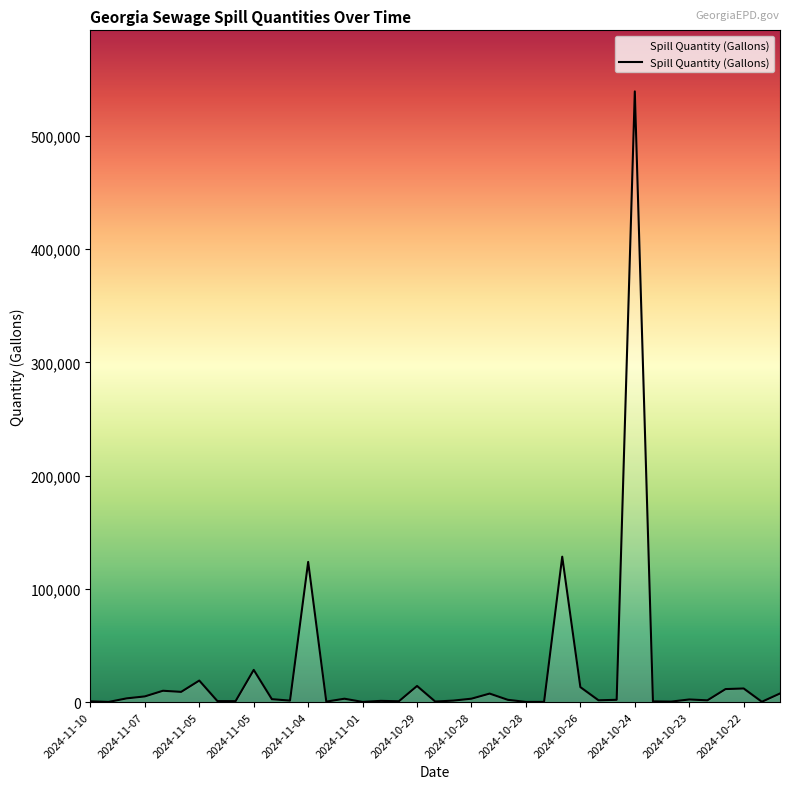

What is the difference between the maximum and minimum values?

539235